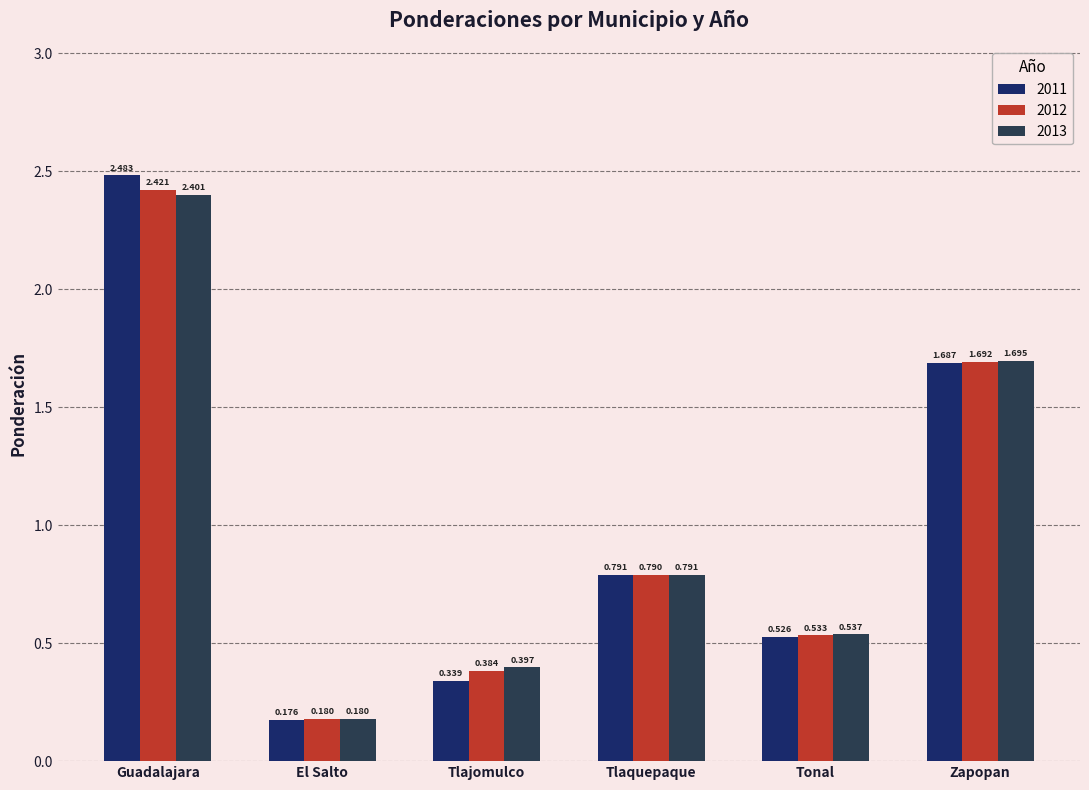

At which label does 2011 reach its peak?

Guadalajara